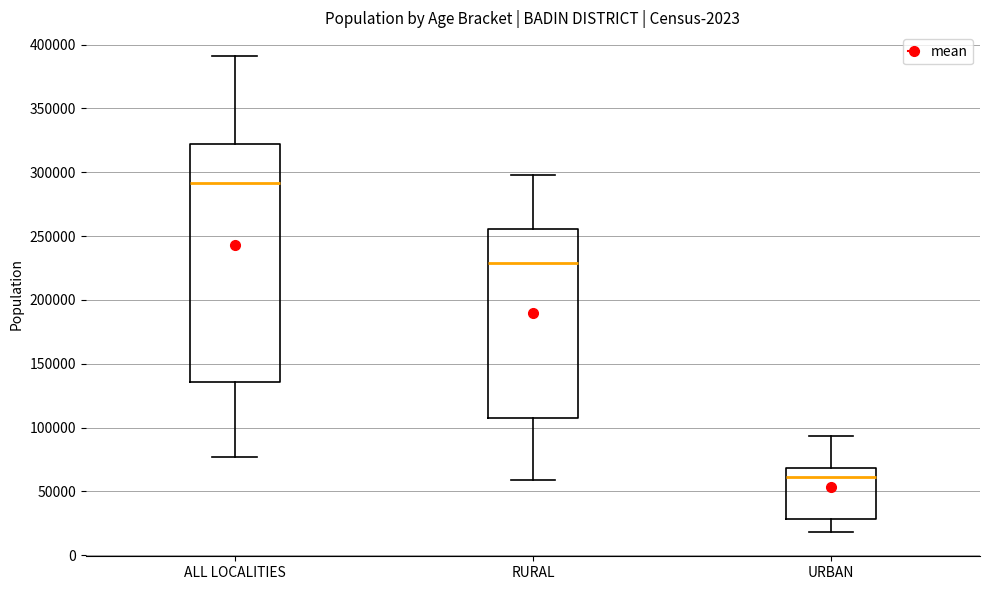

Where is the lower edge of the box for ALL LOCALITIES on the y-axis? The values are not printed on the chart, so give them approximately, as read against the axis.

135000